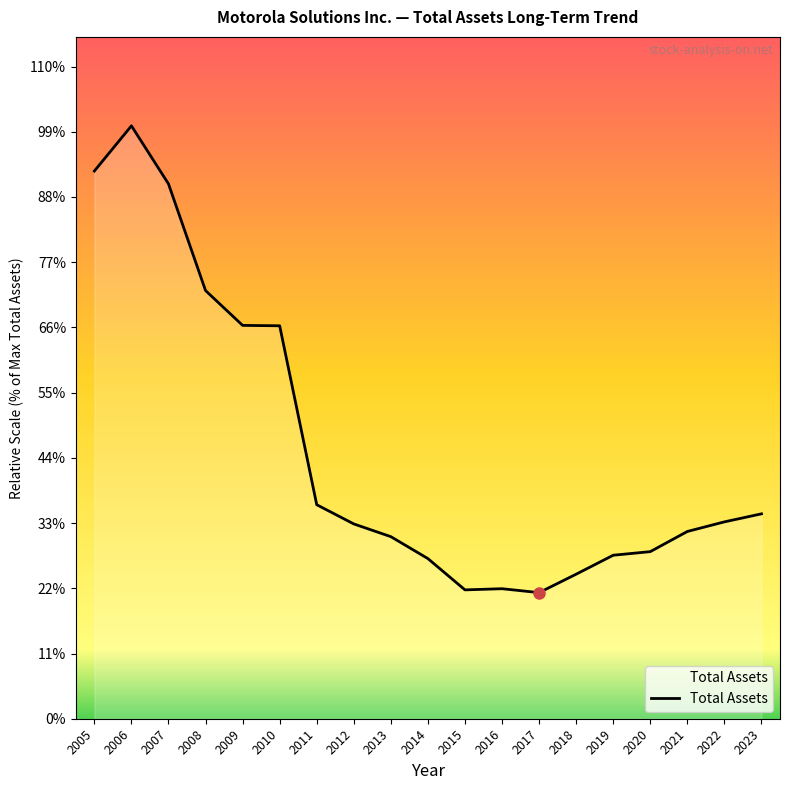

Count the number of values greater than 12679.

9